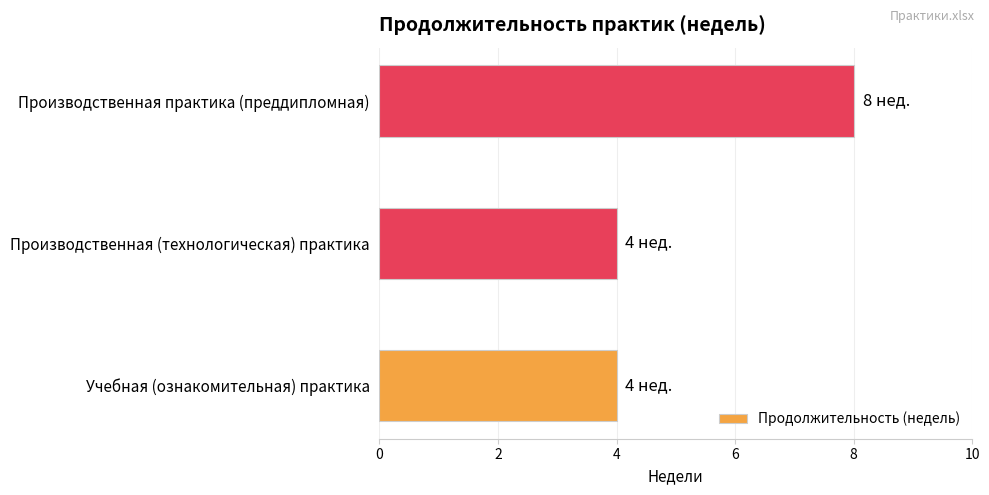

Reading top to bottom, list all the values displayed in this chart.

Производственная практика (преддипломная)=8	Производственная (технологическая) практика=4	Учебная (ознакомительная) практика=4